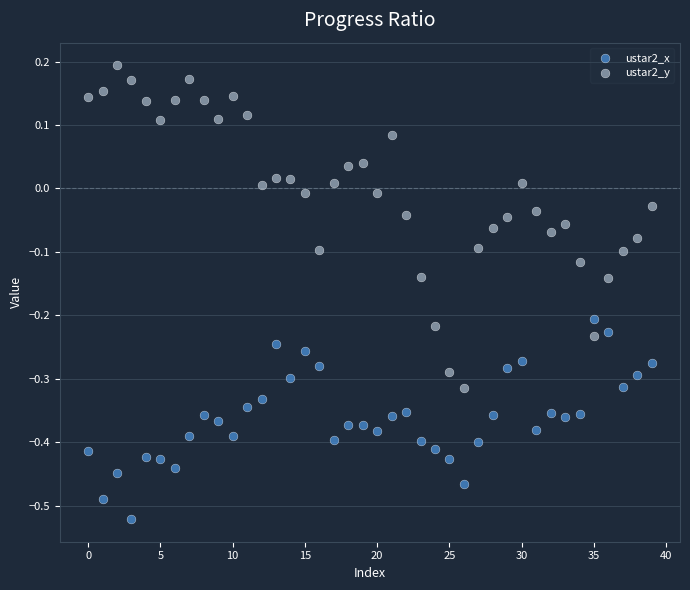

Which series has the largest Y range (max minus min)?

ustar2_y